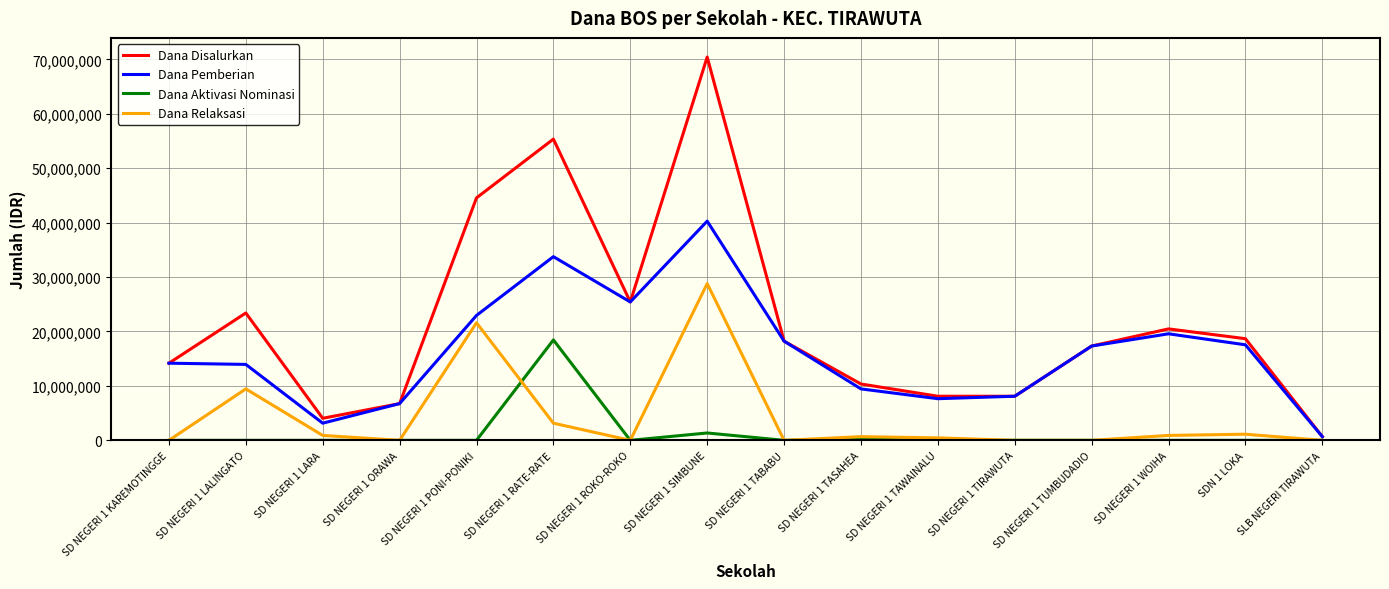

List the series in order of their peak value, highest first.

Dana Disalurkan, Dana Pemberian, Dana Relaksasi, Dana Aktivasi Nominasi